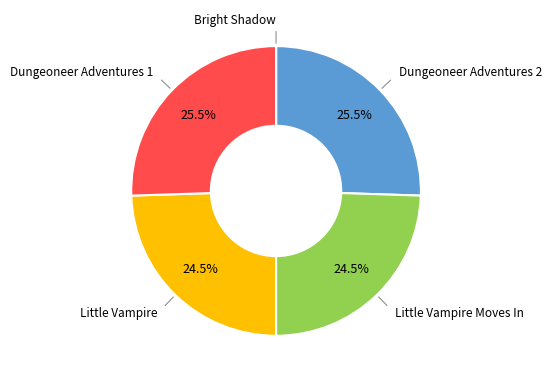

Is there a majority slice in this chart?

No